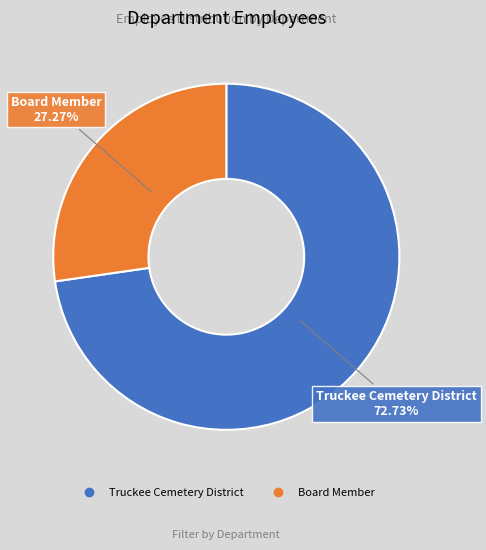

What is the smallest slice in the pie chart?

Board Member